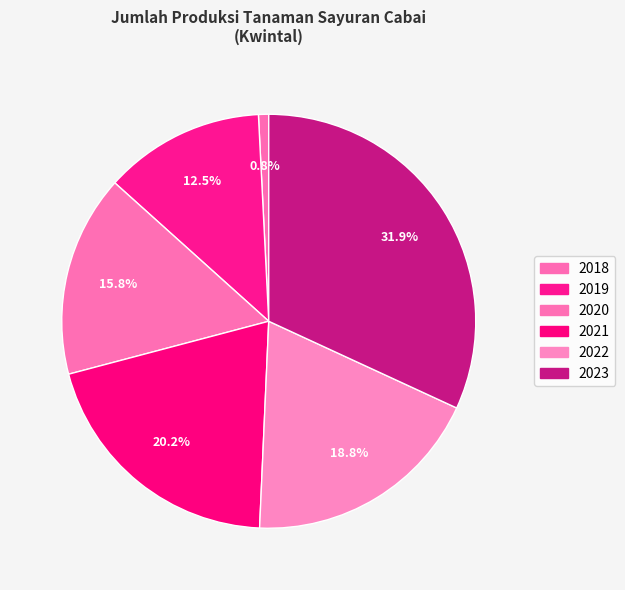

To the nearest percent, what percentage of the pie is 2019?

13%